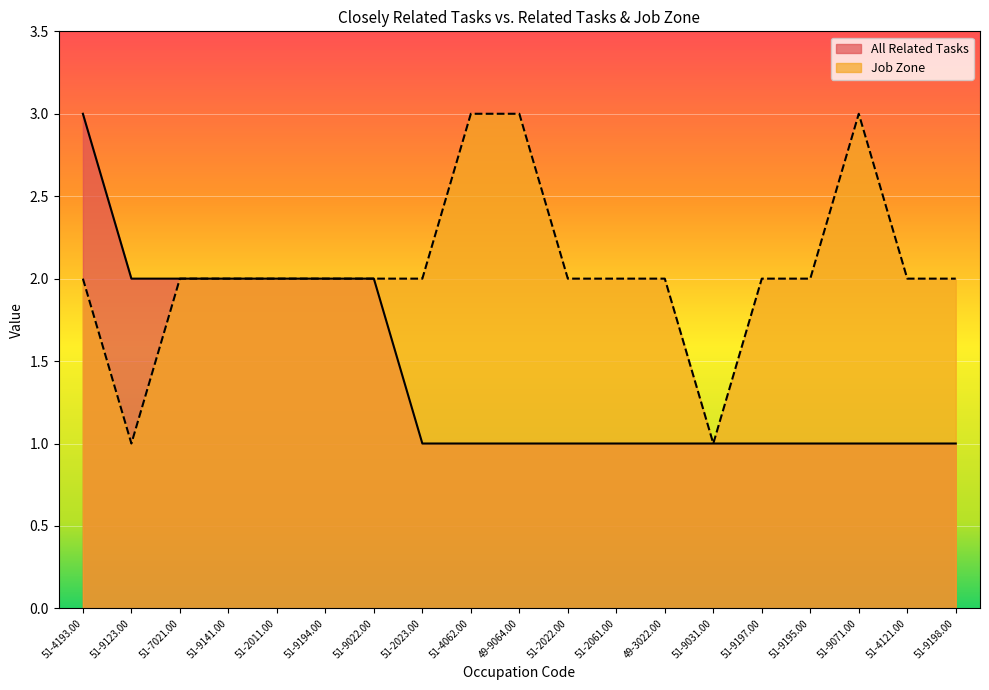

What is the difference between the second highest and minimum values in the All Related Tasks series?

1